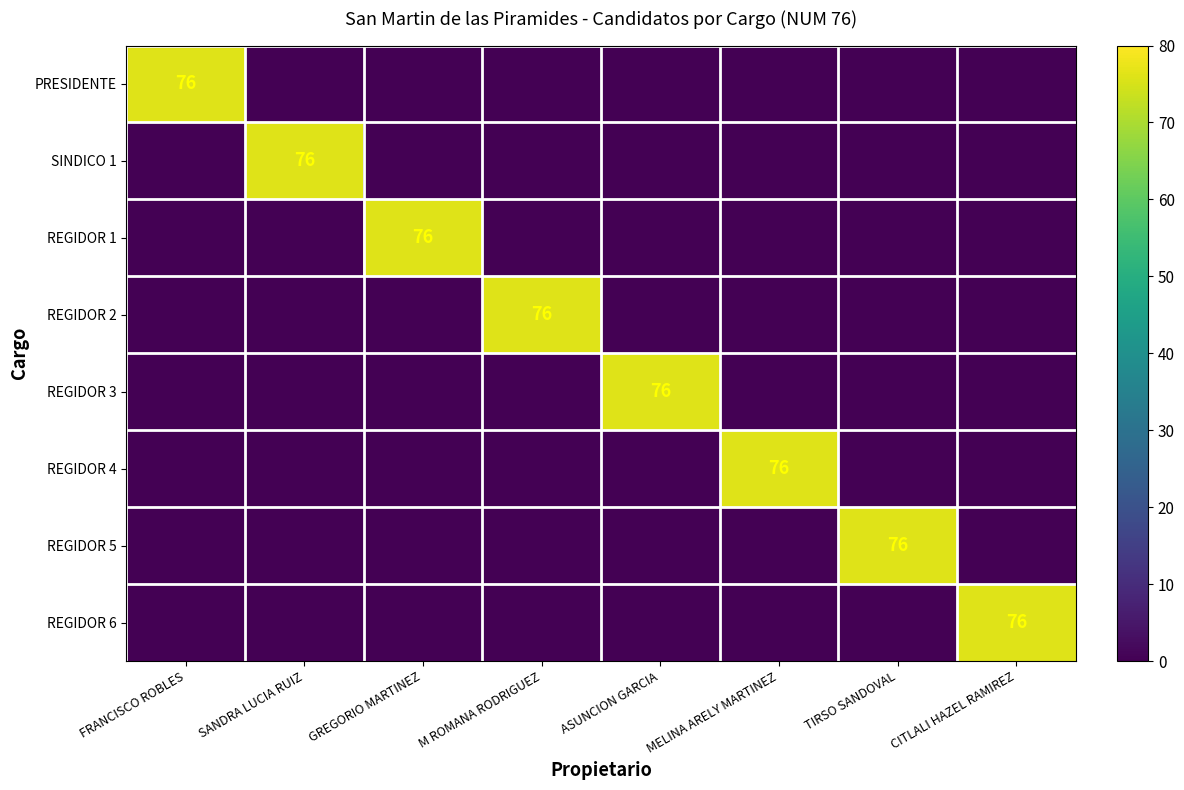

Which label corresponds to the largest value in the chart?

FRANCISCO ROBLES